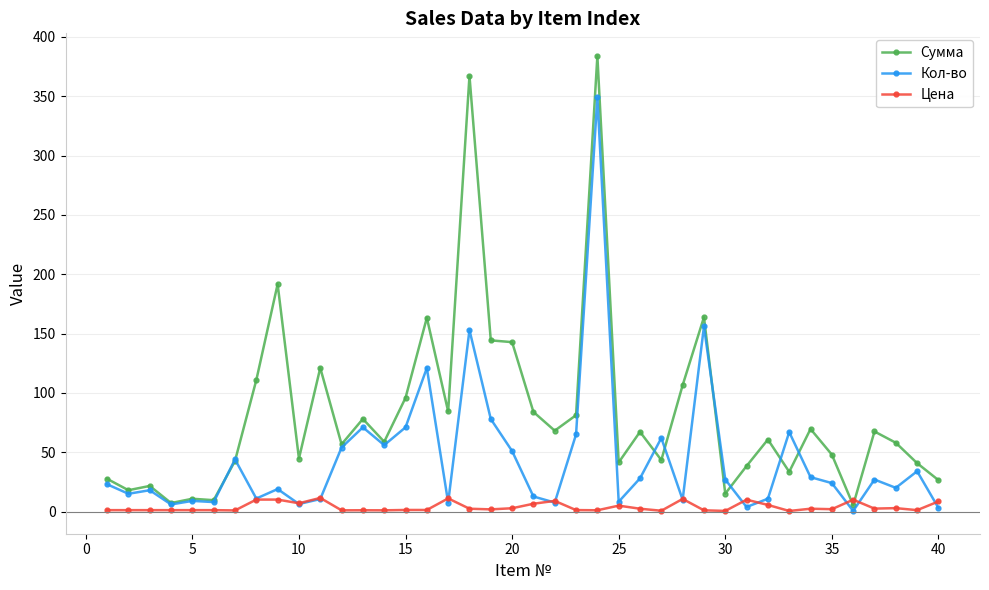

What are all the series names shown in the legend?

Сумма, Кол-во, Цена